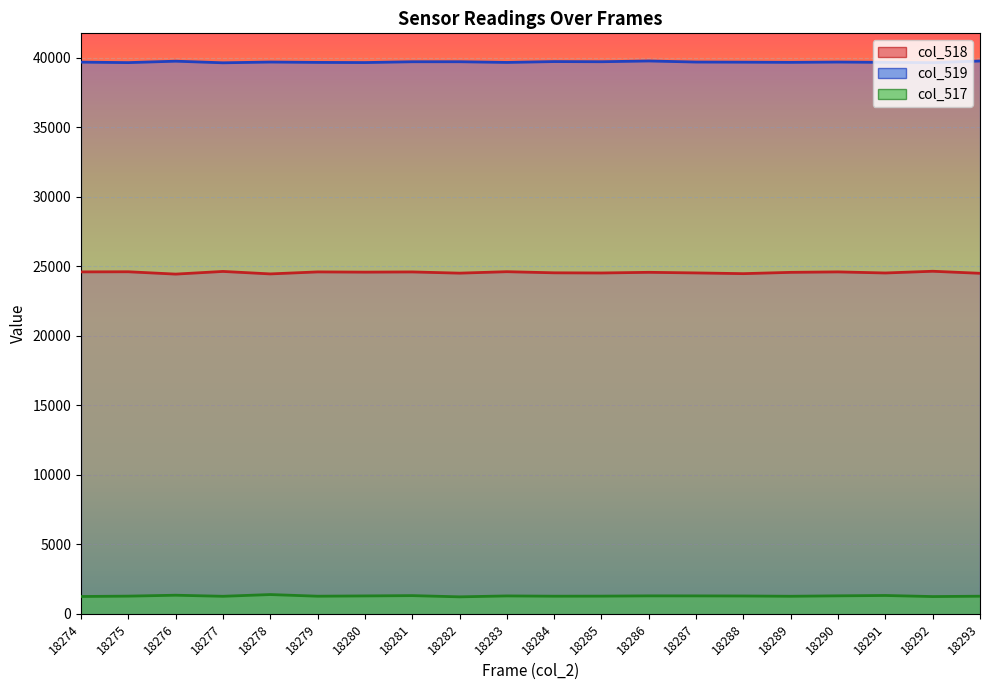

True or false: col_518_line has a value of 10714 at 18284.

False